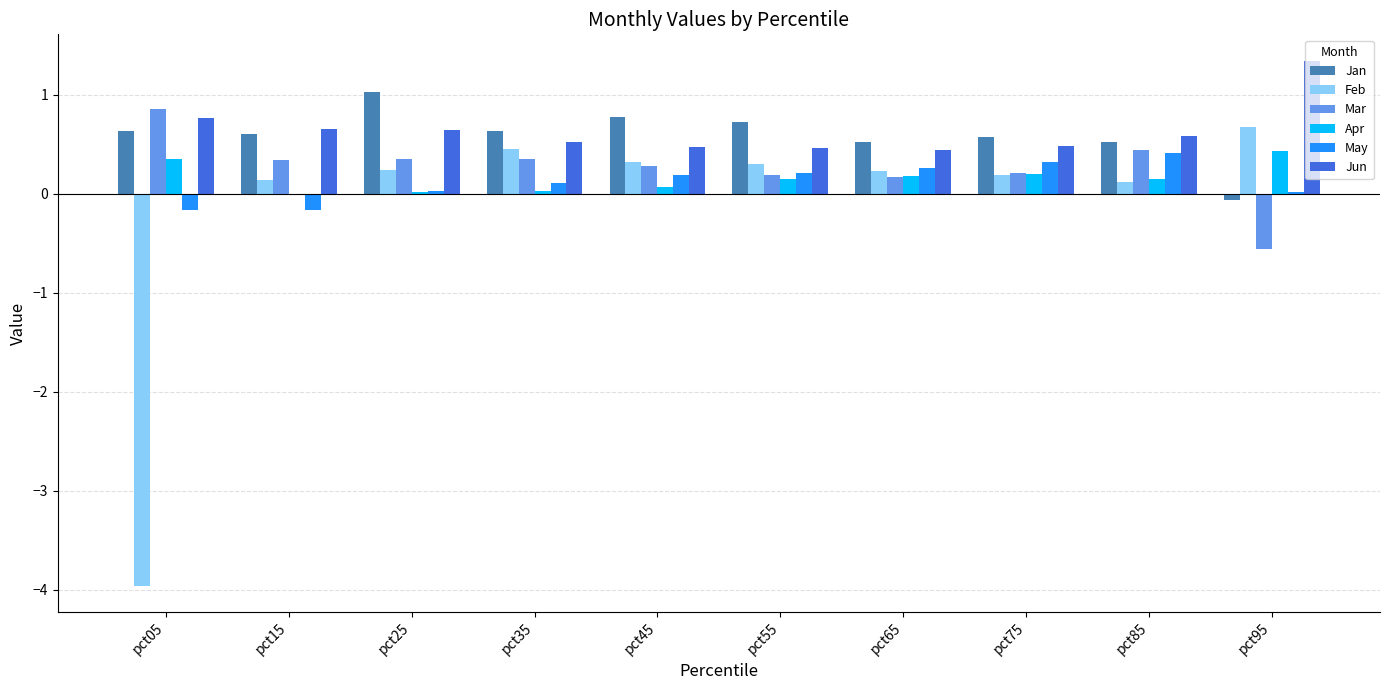

Between pct25 and pct75, which series saw the biggest shift?

Jan